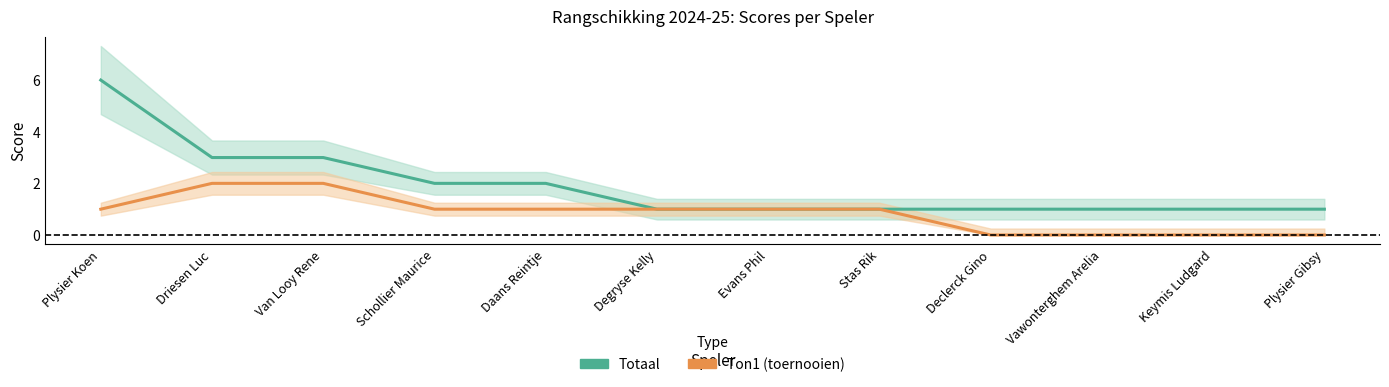

How many lines are shown in the chart?

2